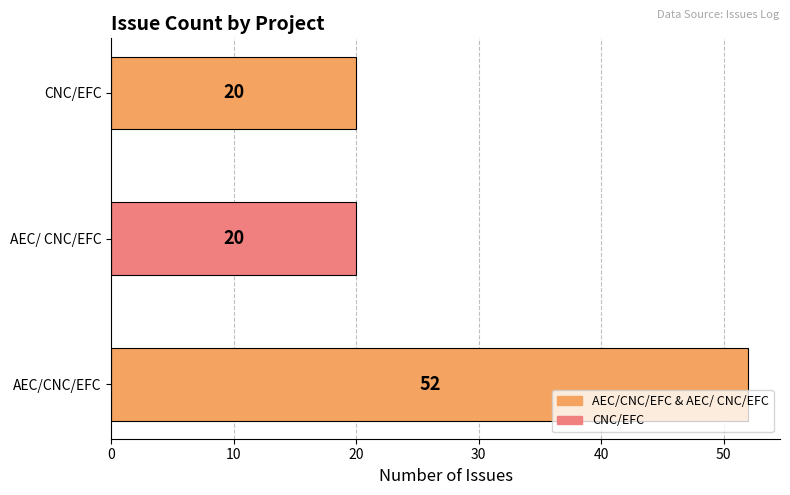

What is the smallest value displayed?

20